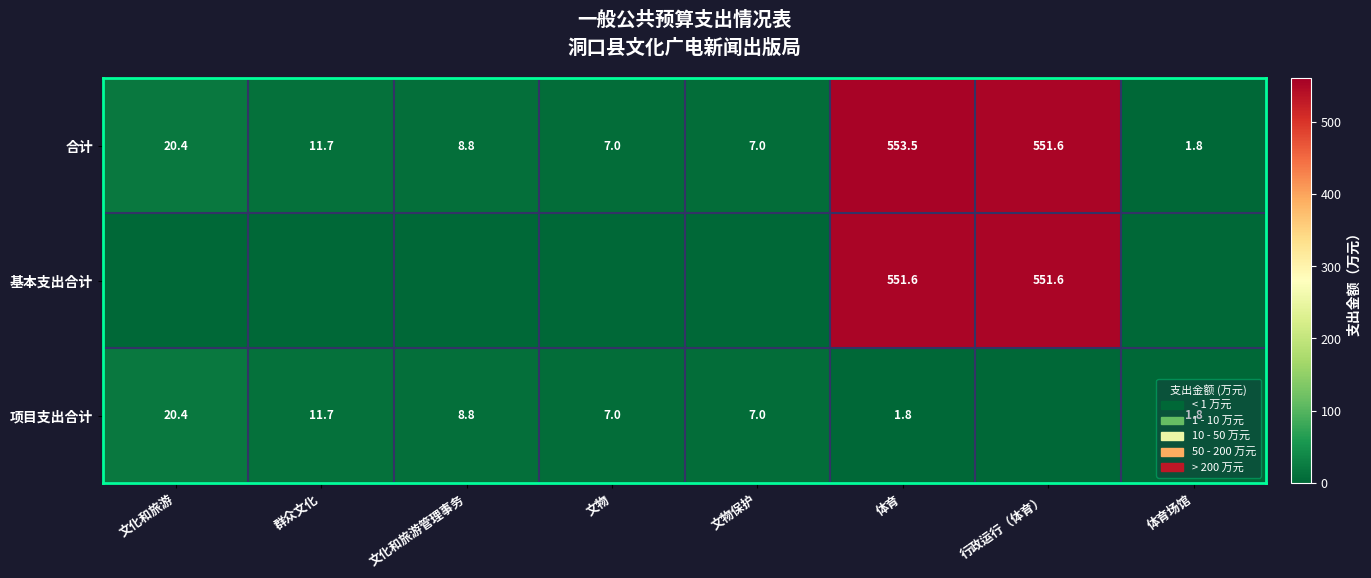

How many values in the 合计 series exceed 11?

4